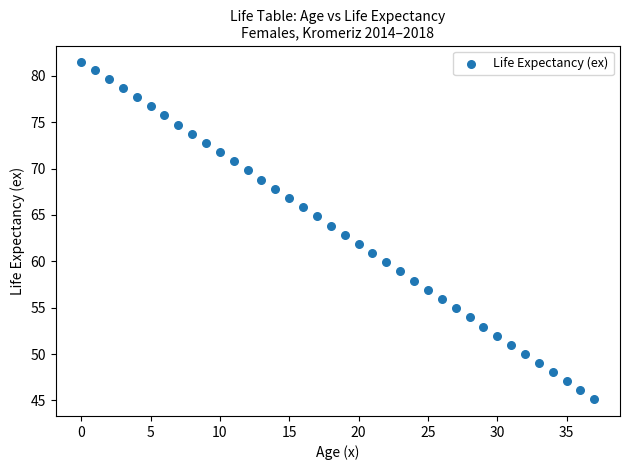

What is the range of Y values (max minus min)?

36.3